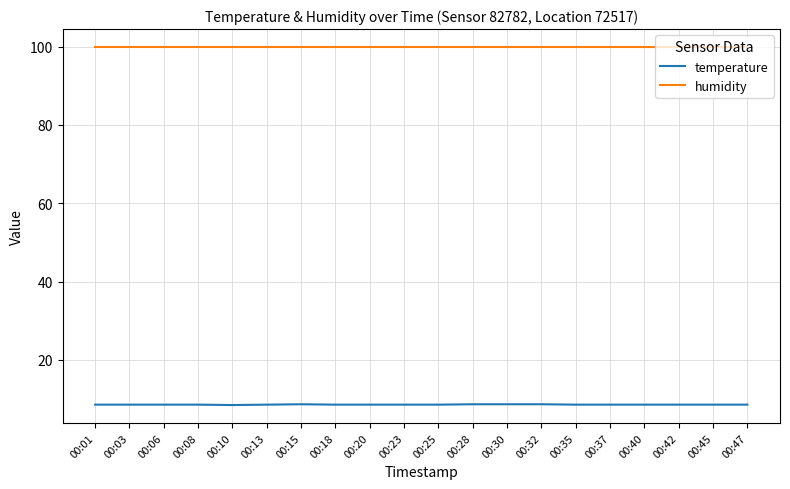

What is the lowest value of the humidity series?

99.9